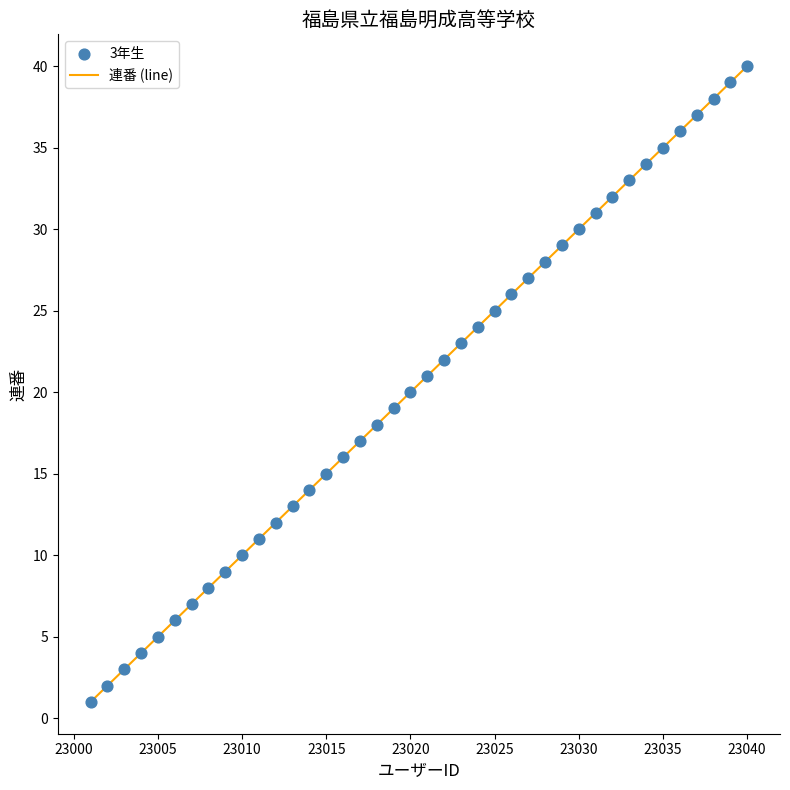

What is the maximum value shown in the chart?

40